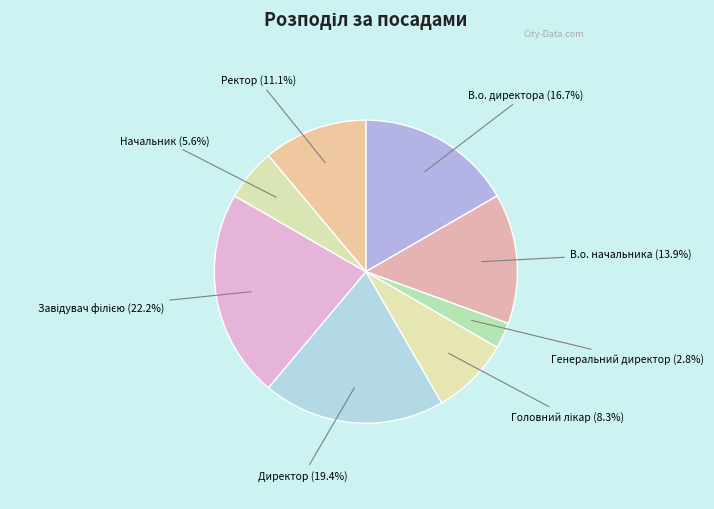

Does В.о. директора account for over 50% of the chart?

No